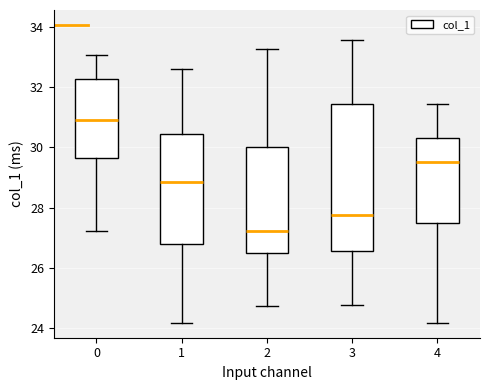

Which box's median line is the lowest?

2